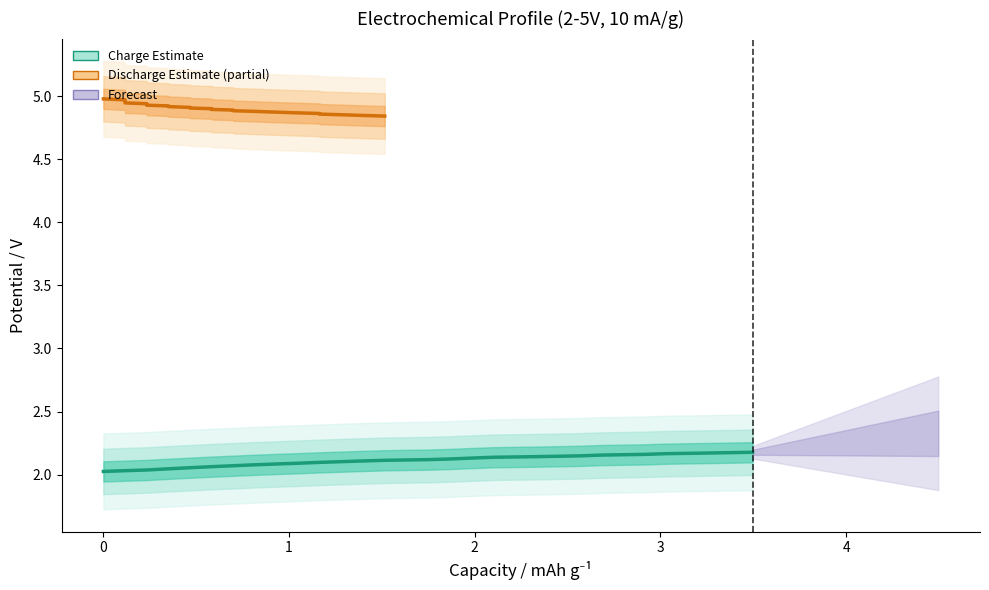

Is it true that Charge (Estimate) equals 1.5 at 20?

False